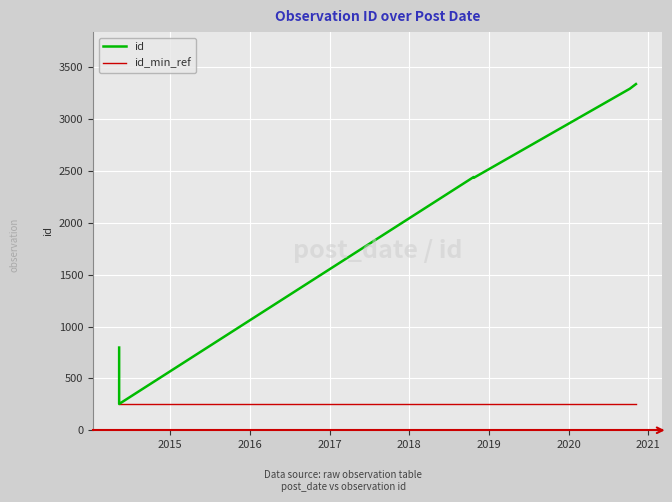

What is the value of the id_min_ref point at the 3rd from the left?

254